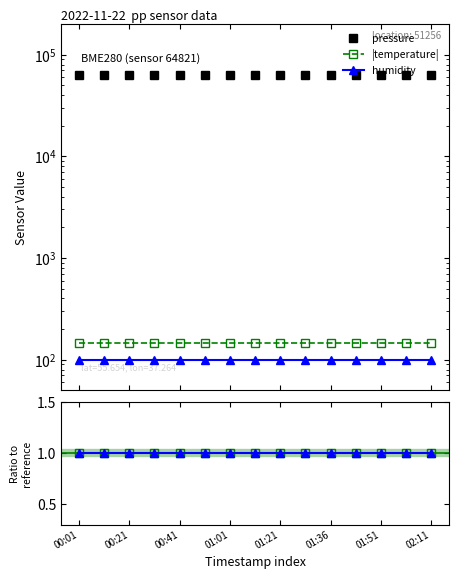

Which series has the largest range (max minus min)?

pressure